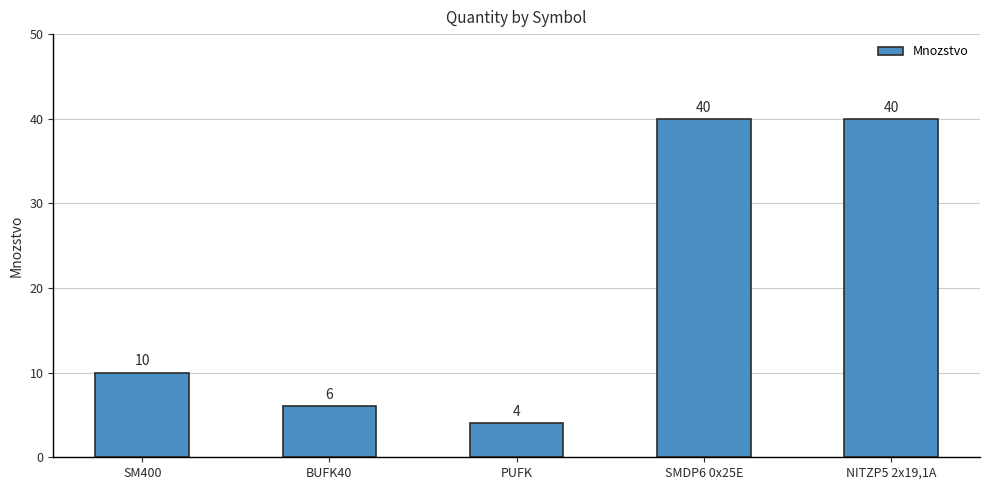

What is the change in value from BUFK40 to SMDP6 0x25E?

+34